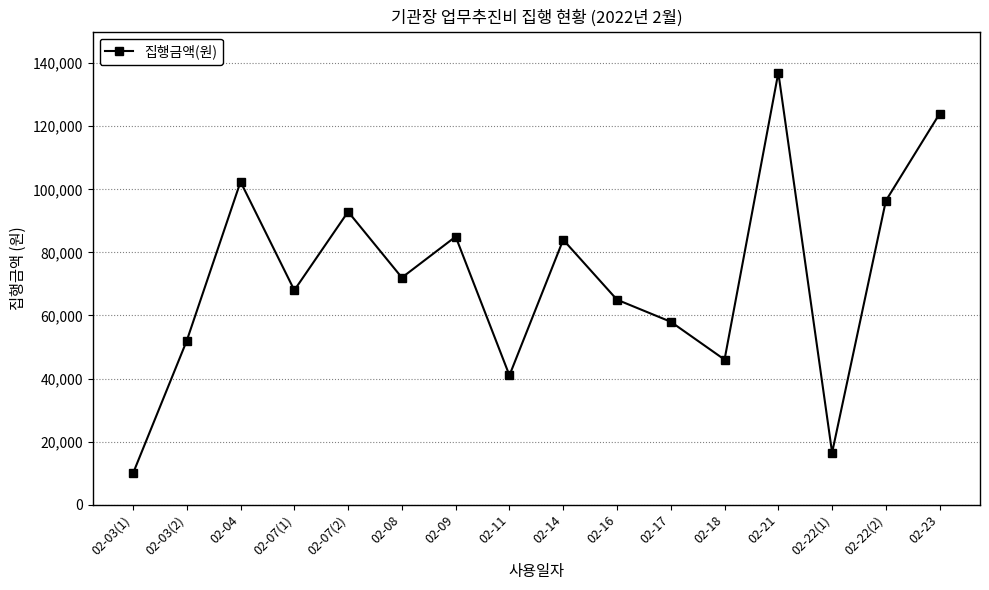

What is the maximum value shown in the chart?

137000